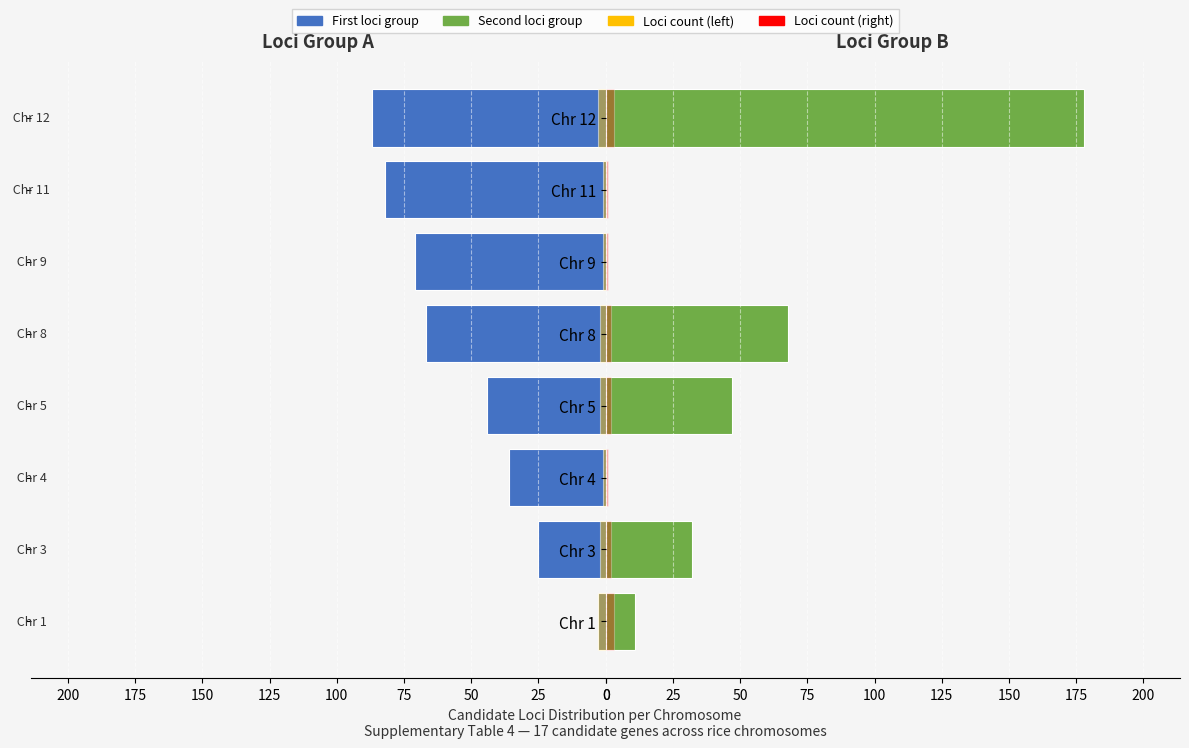

Are the bars grouped side by side (vs. stacked)?

Yes